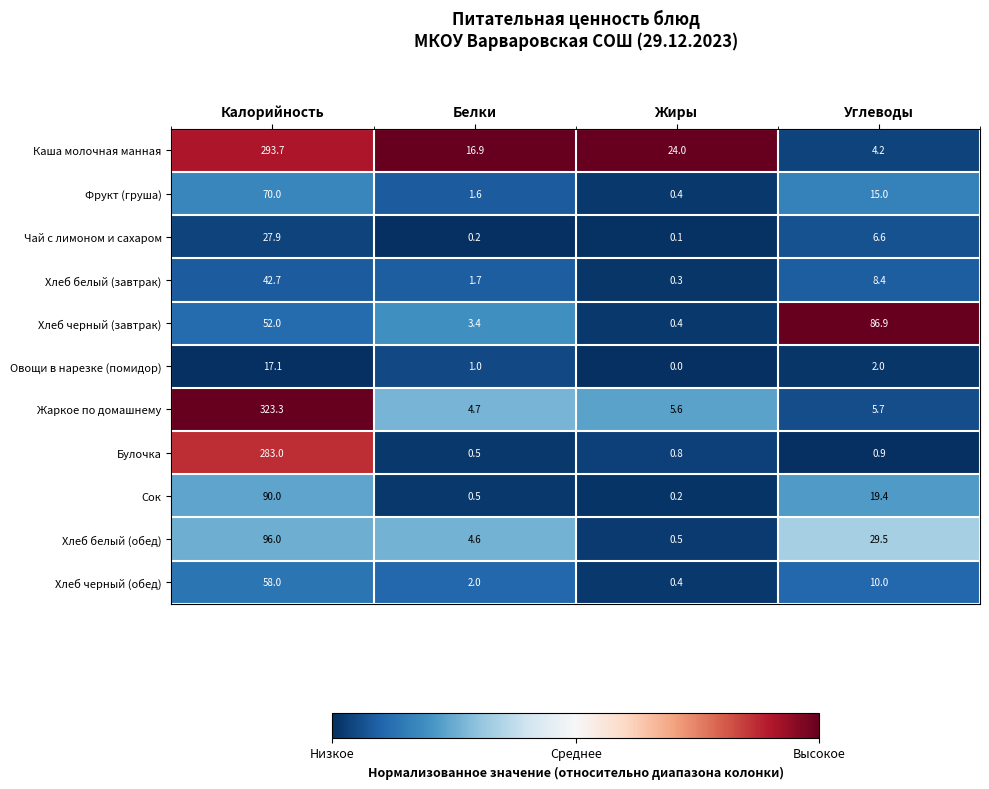

At which label is Хлеб черный (обед) closest to 29?

Углеводы